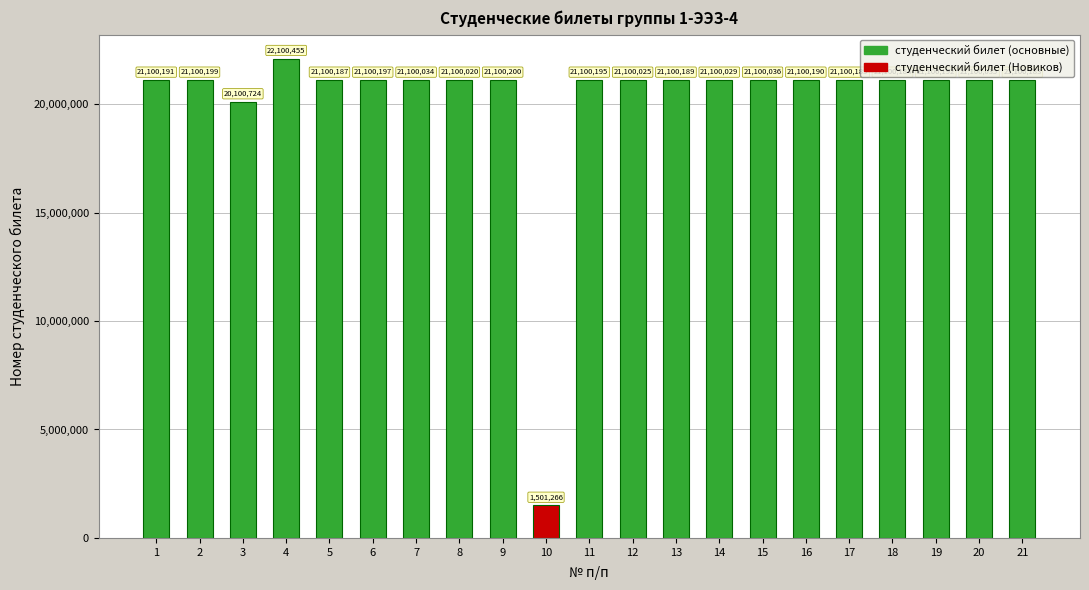

Where is the data nearest to the value 11800860?

3